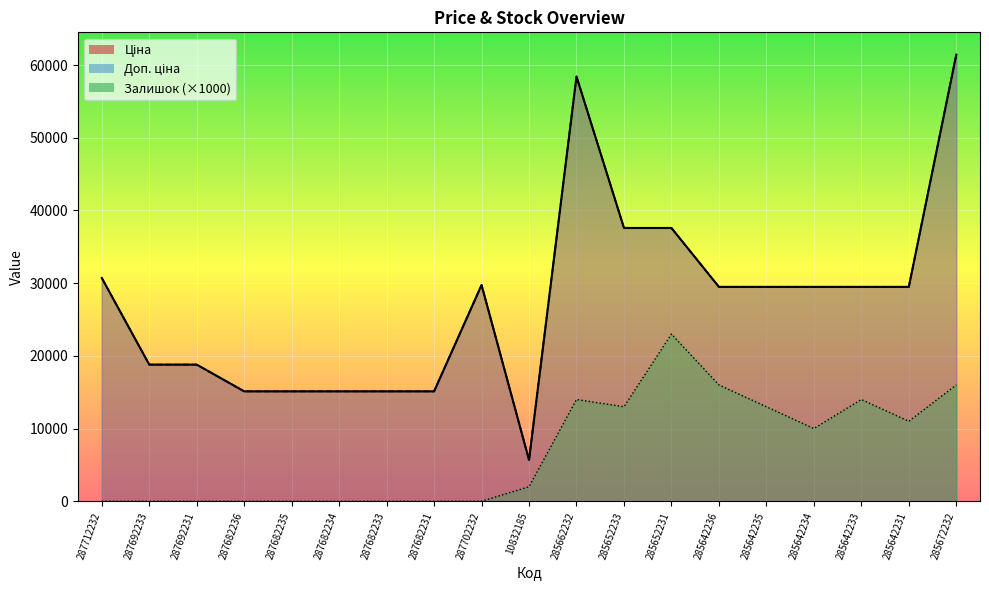

What are all the series names shown in the legend?

Ціна, Доп. ціна, Залишок